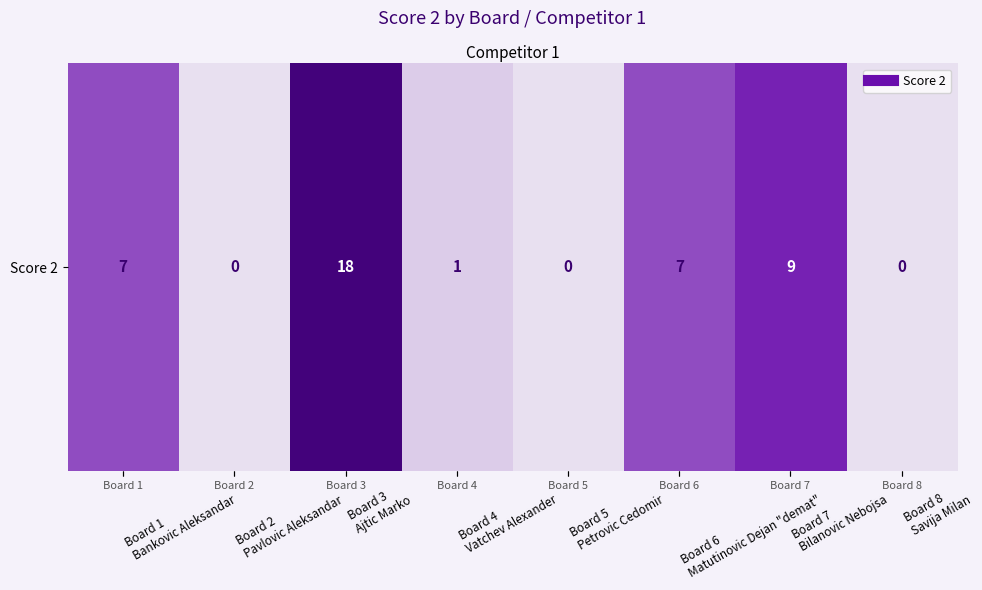

Is it true that the value at Board 2
Pavlovic Aleksandar is 0?

True